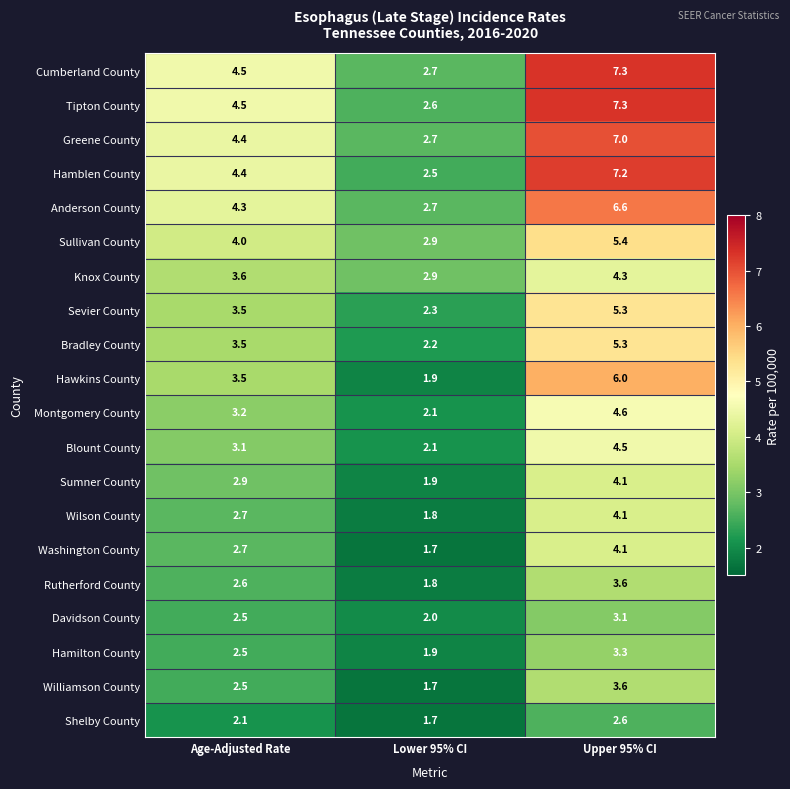

Is it true that Sumner County equals 1.0 at Upper 95% CI?

False